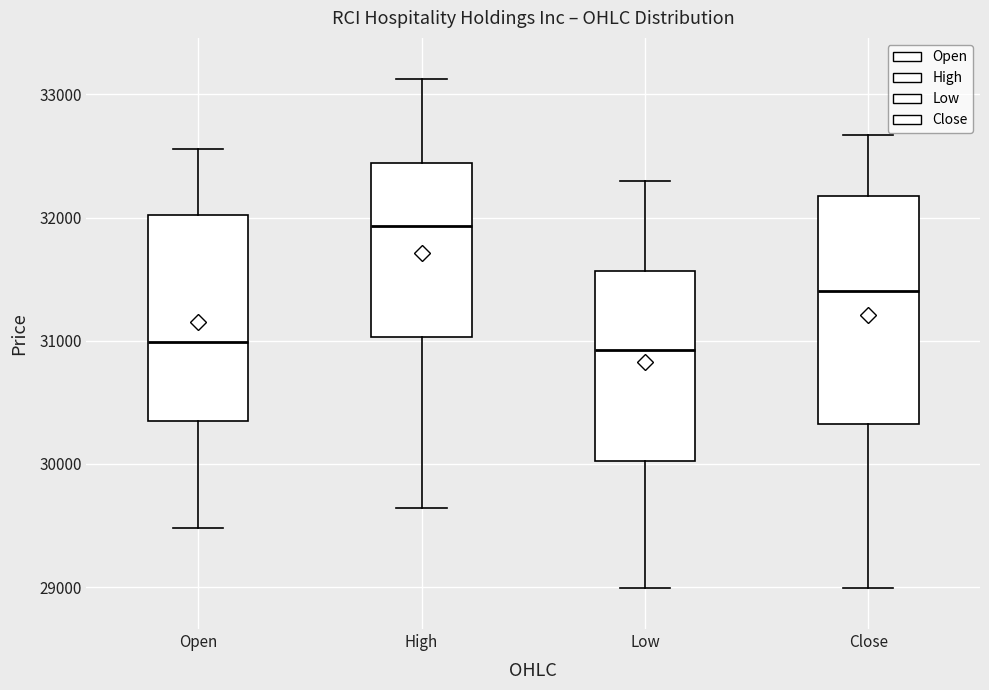

Where is the lower edge of the box for High on the y-axis? The values are not printed on the chart, so give them approximately, as read against the axis.

31000